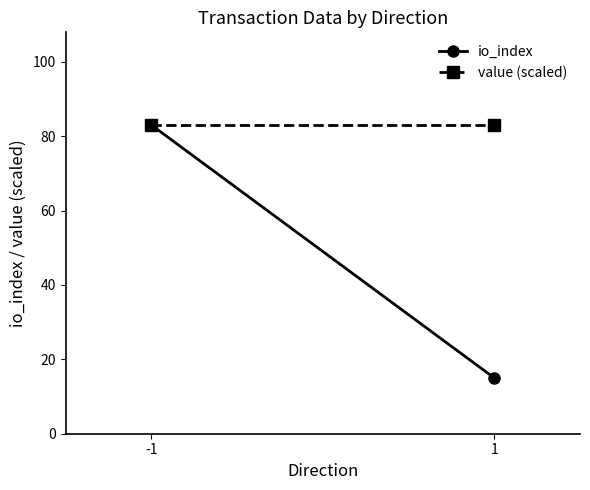

Rank the series by their maximum value, from highest to lowest.

io_index, value (scaled)